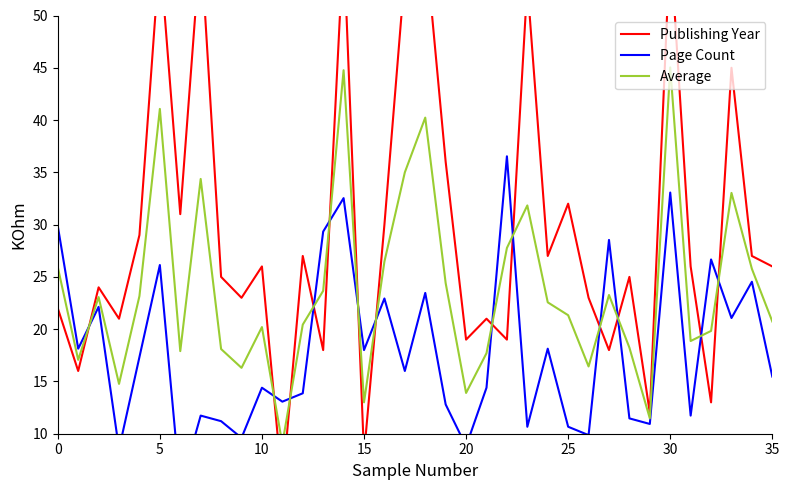

The Page Count series shows 8.3 at 32. True or false?

False